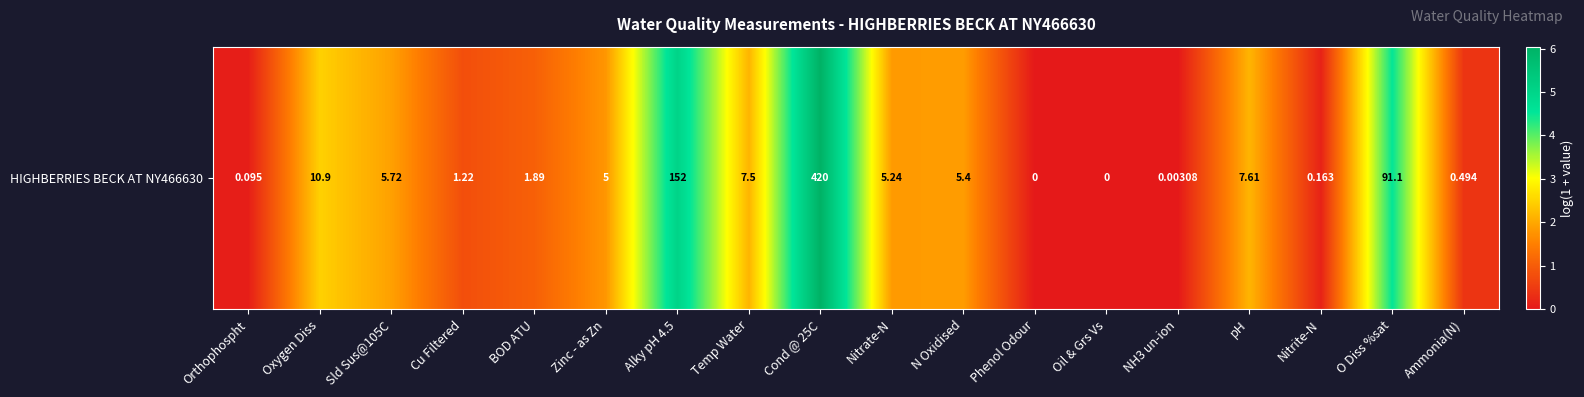

Reading left to right, transcribe all the data shown in this chart.

0.1	2.5	1.9	0.8	1.1	1.8	5.0	2.1	6.0	1.8	1.9	0.0	0.0	0.0	2.2	0.2	4.5	0.4